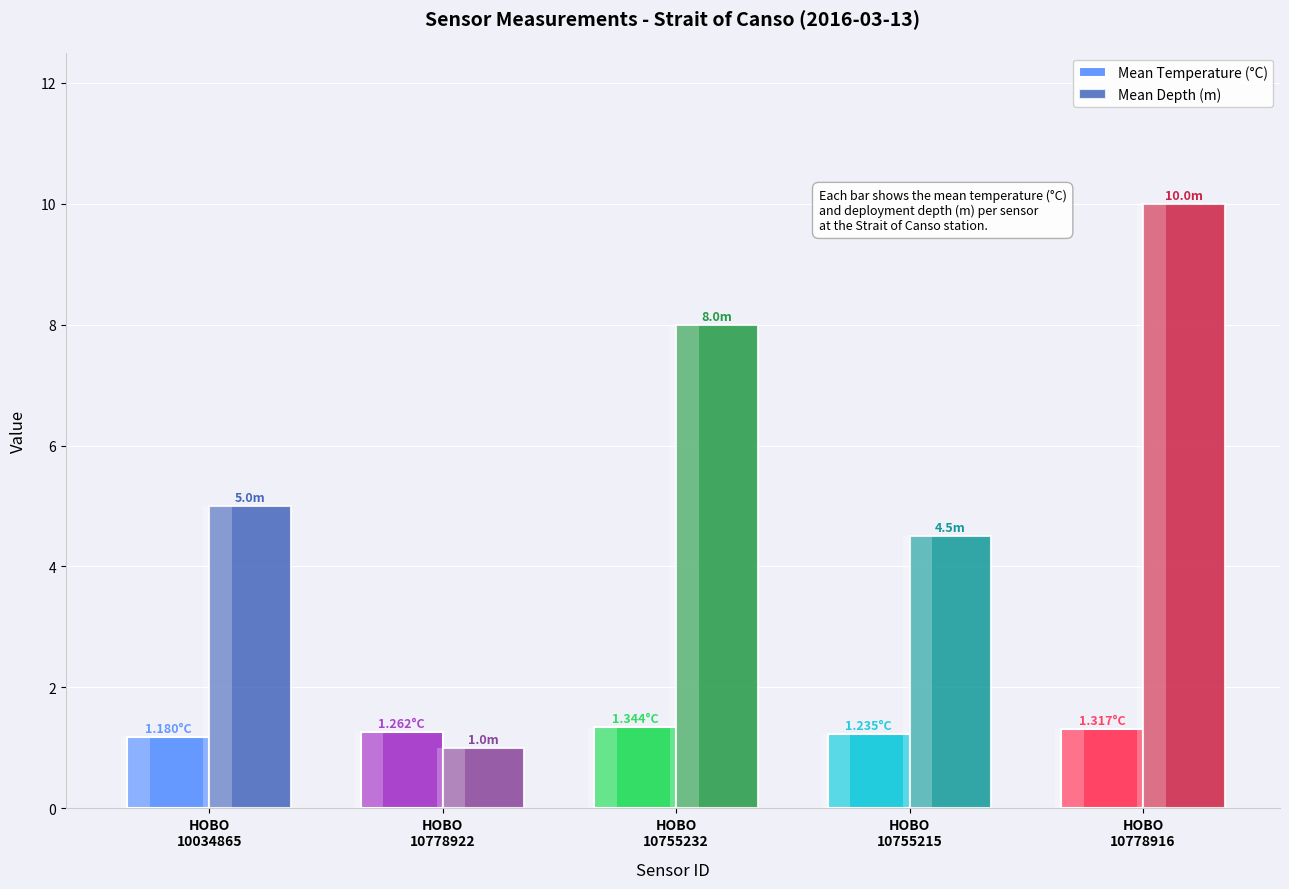

Does the chart contain stacked bars?

No